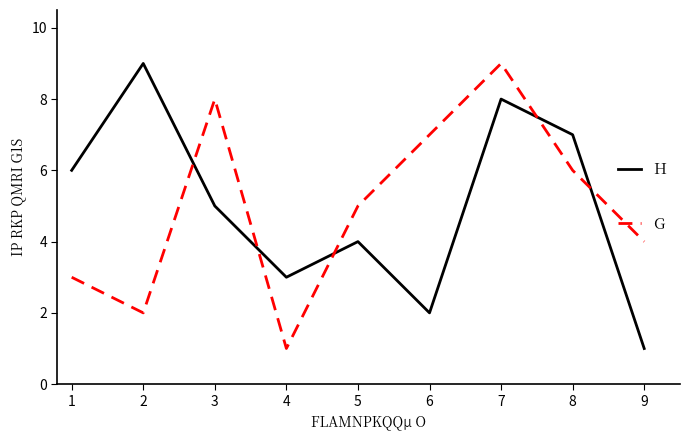

Rank the categories by G value from lowest to highest.

4, 2, 1, 9, 5, 8, 6, 3, 7